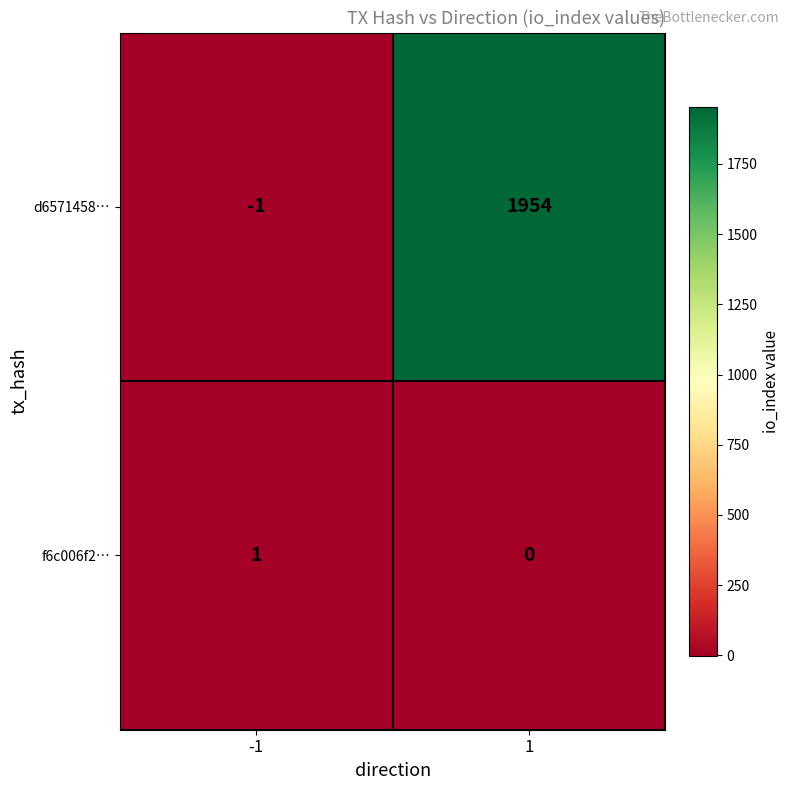

What is the difference between the d6571458… values at 1 and -1?

1955